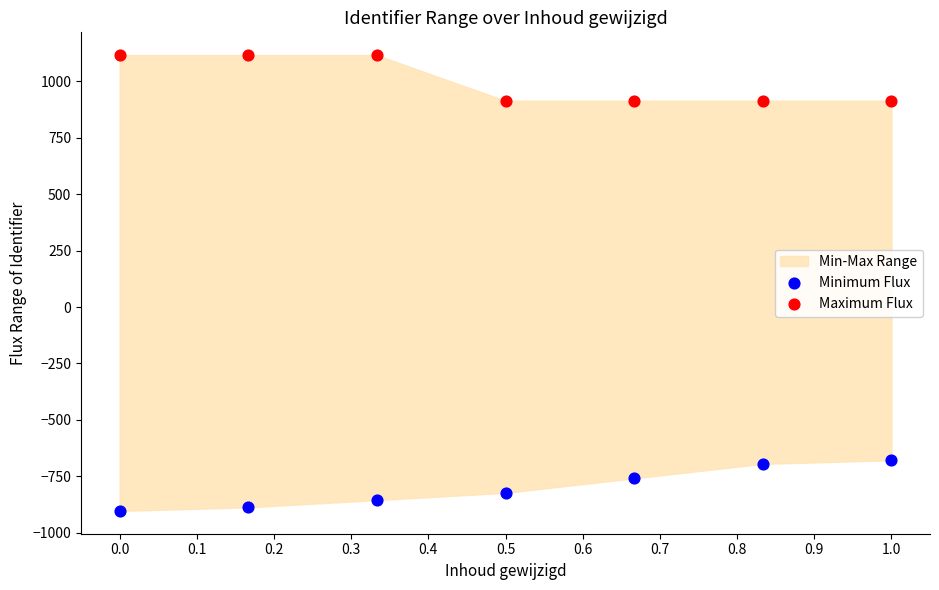

Across all data points, what is the range of X values (max minus min)?

1.0